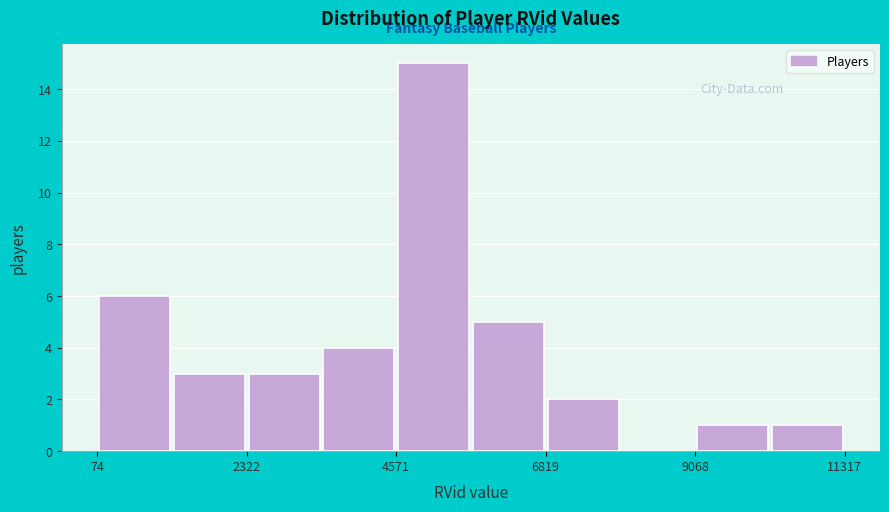

Read against the x-axis, roughly where is the centre of the tallest bar?

5000